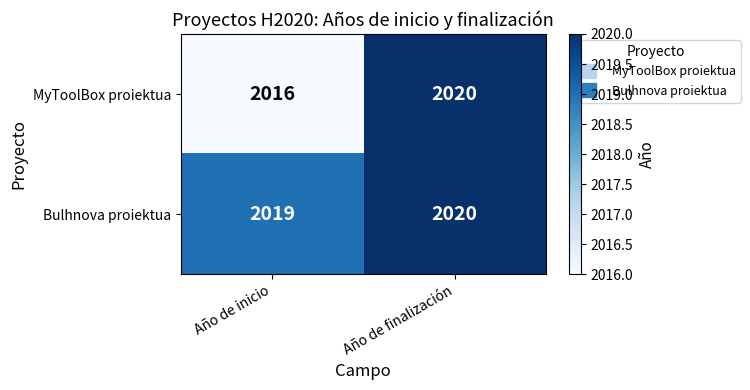

Which series changed the most between Año de inicio and Año de finalización?

MyToolBox proiektua